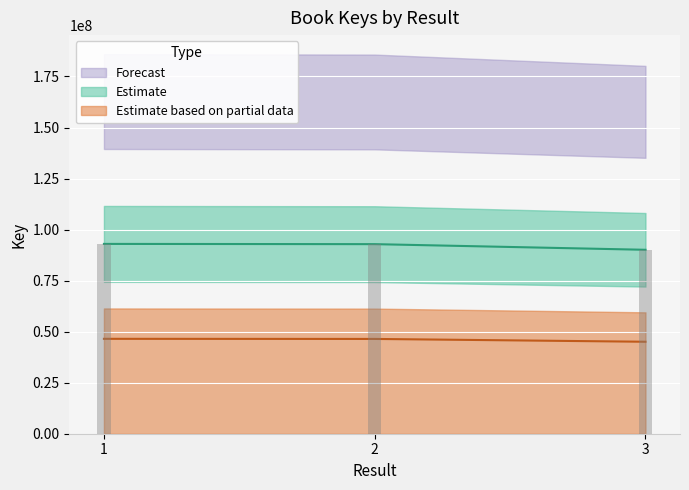

What is the greatest value displayed?

92980258